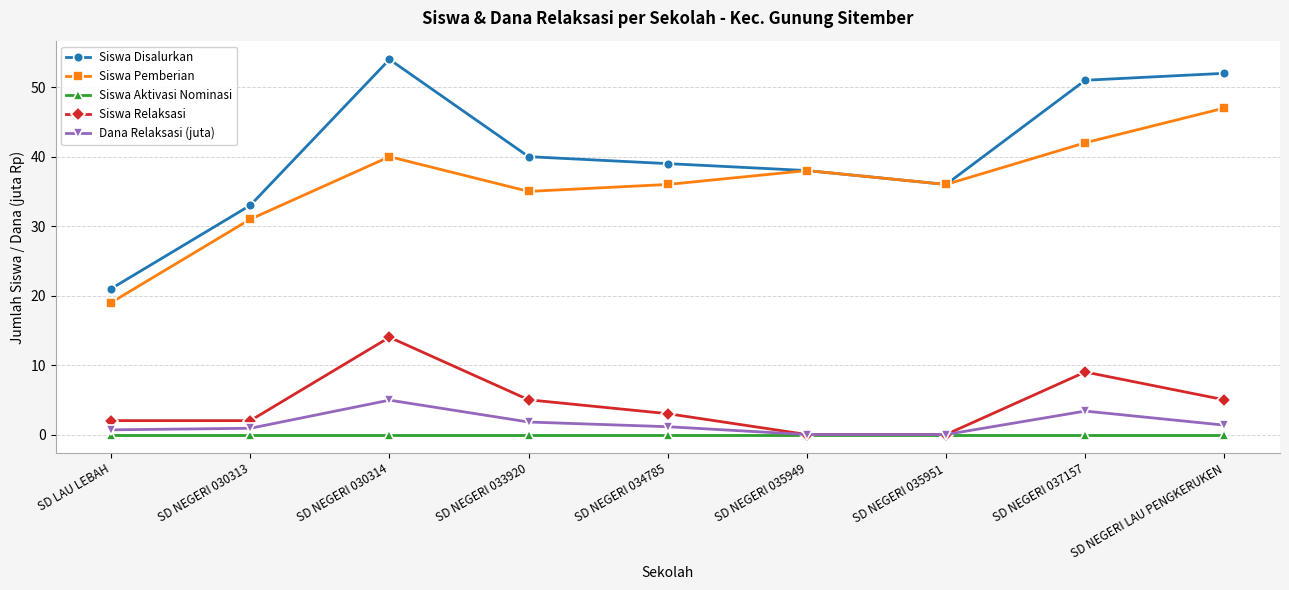

Is it true that Siswa Pemberian equals 44.8 at SD NEGERI 030313?

False